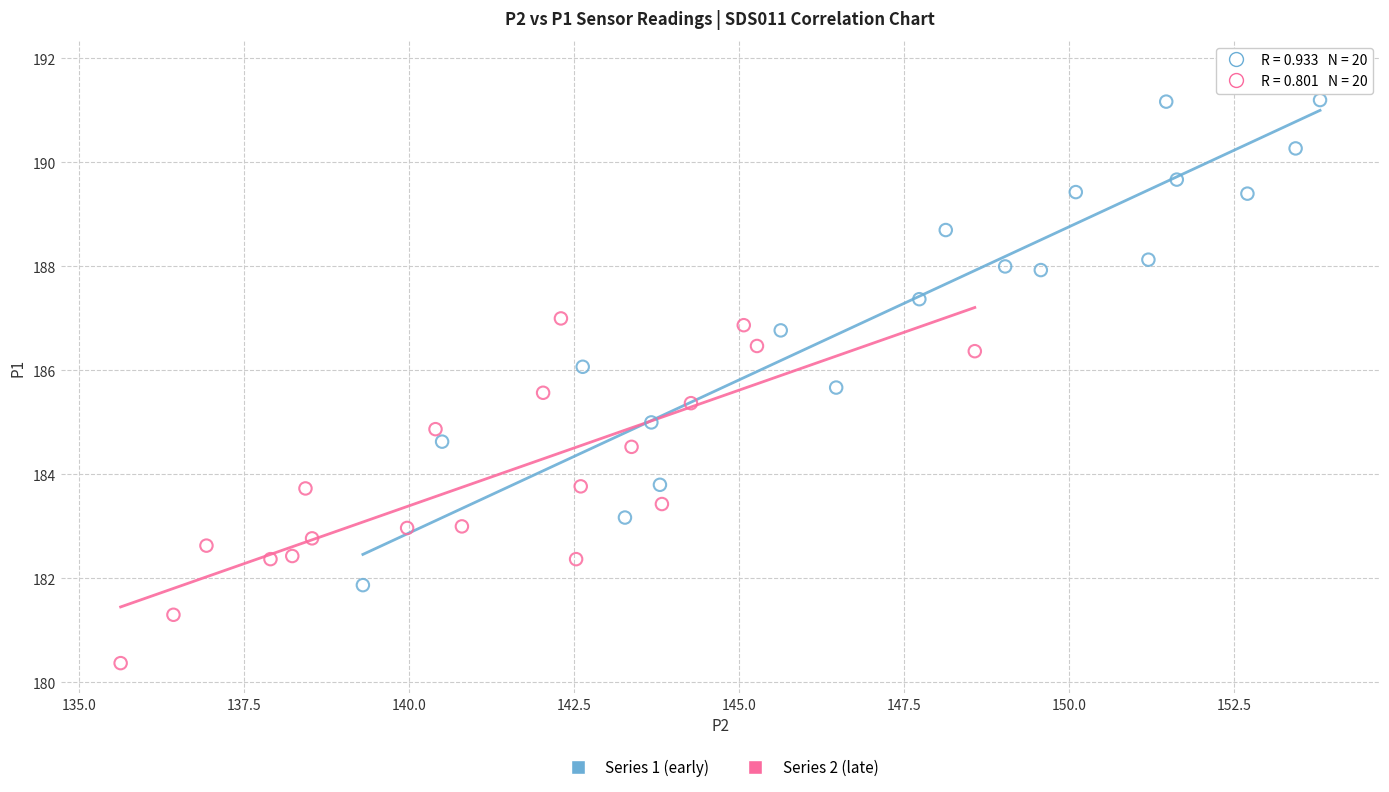

Which series reaches the minimum Y coordinate?

Series 2 (late)